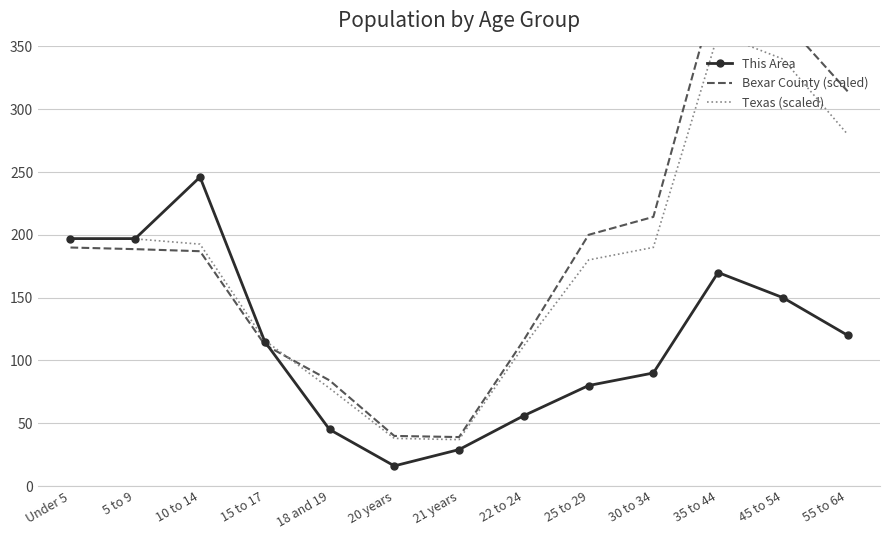

How many data points in Bexar County (scaled) are less than 188?

6